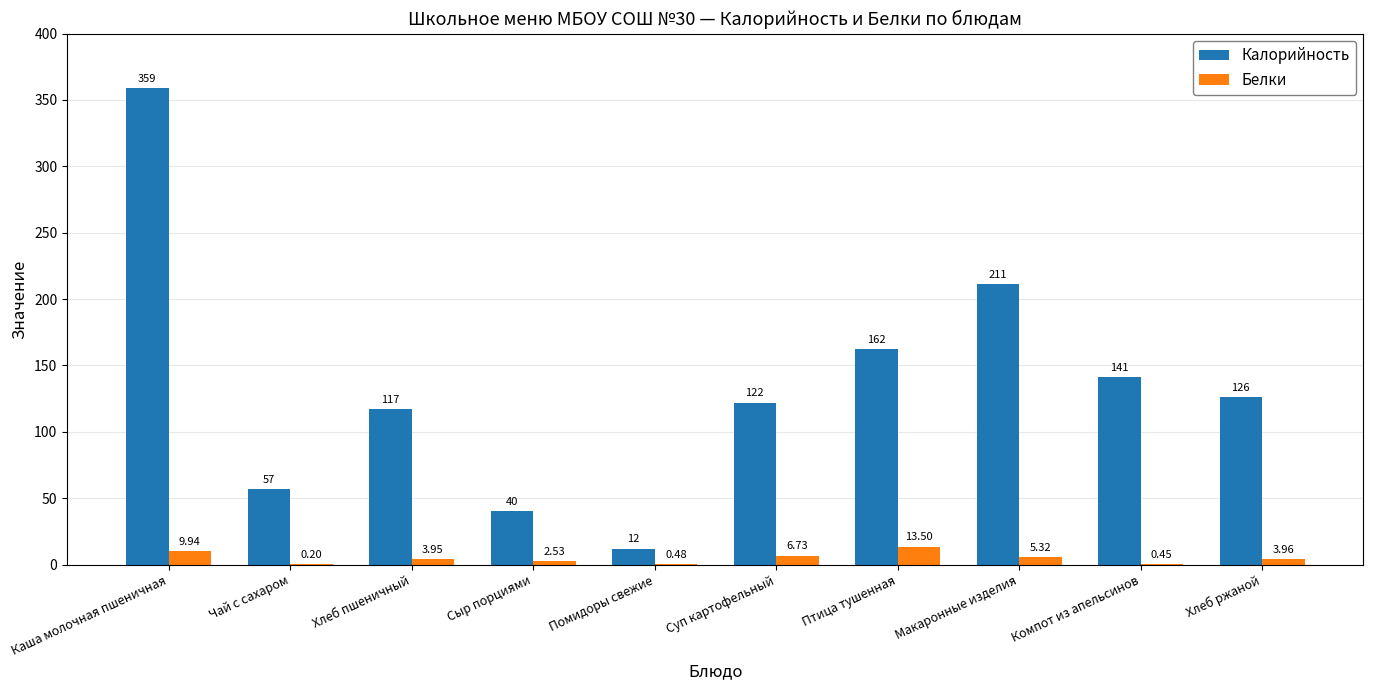

What is the maximum value shown in the chart?

359.0